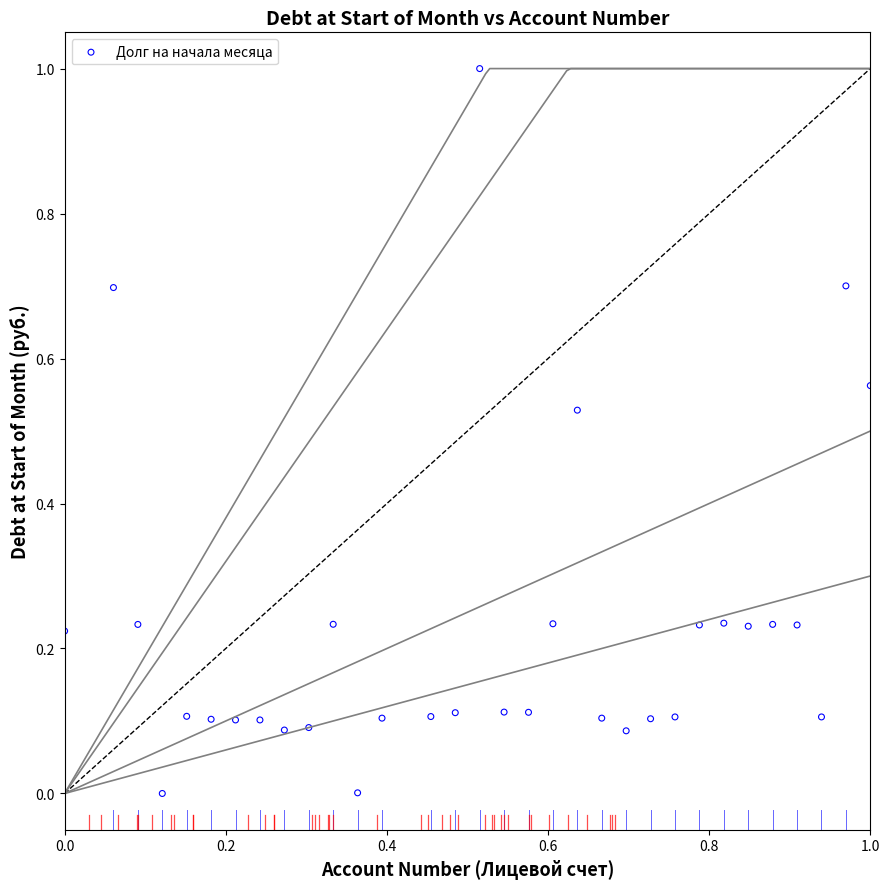

What is the range of X values (max minus min)?

1.0